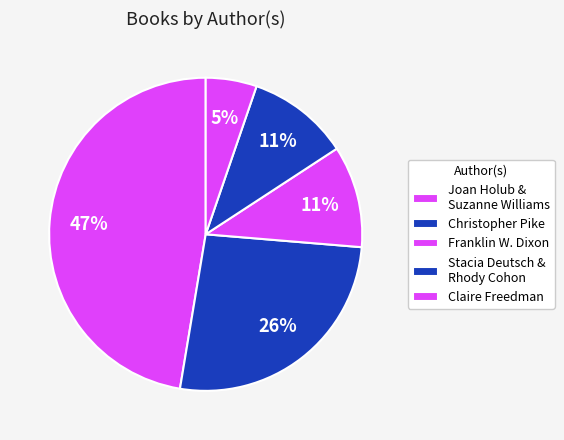

How many segments does this pie chart have?

5